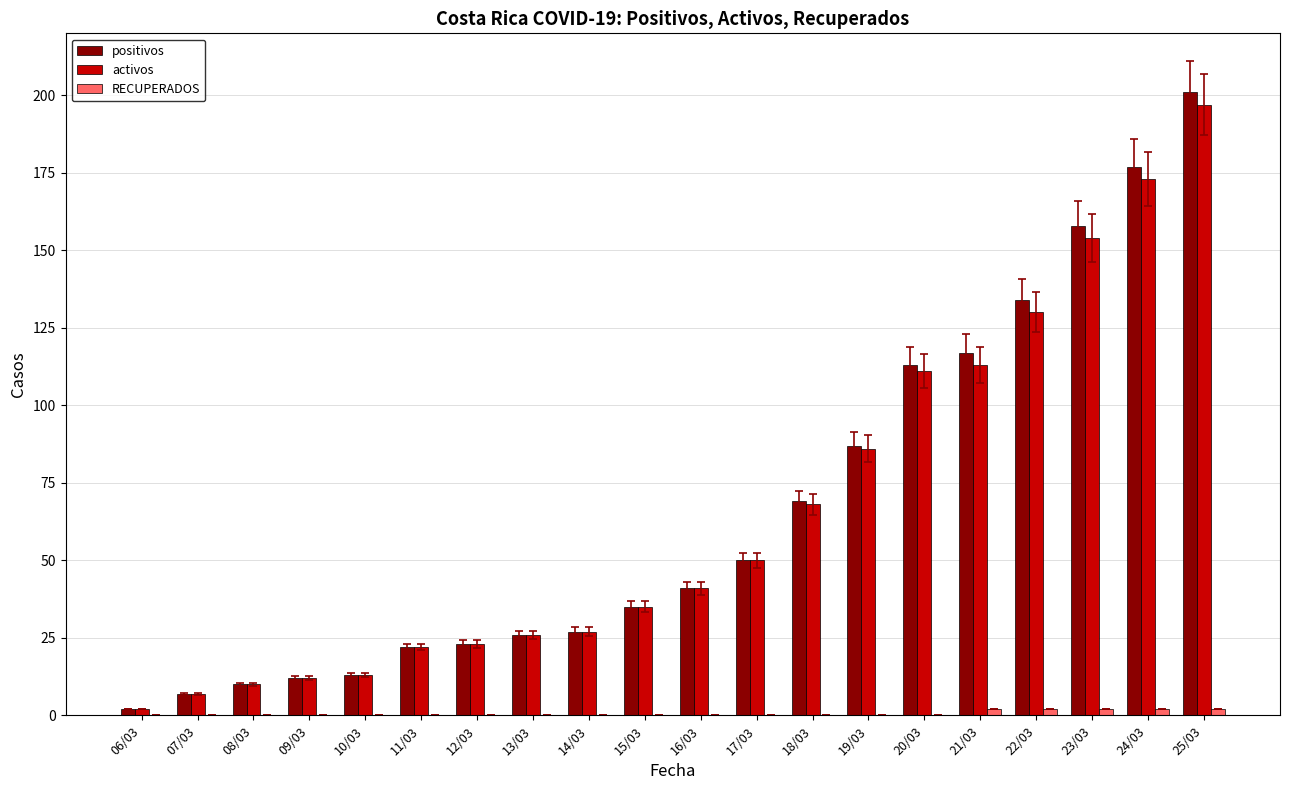

True or false: activos has a value of 10 at 08/03.

True